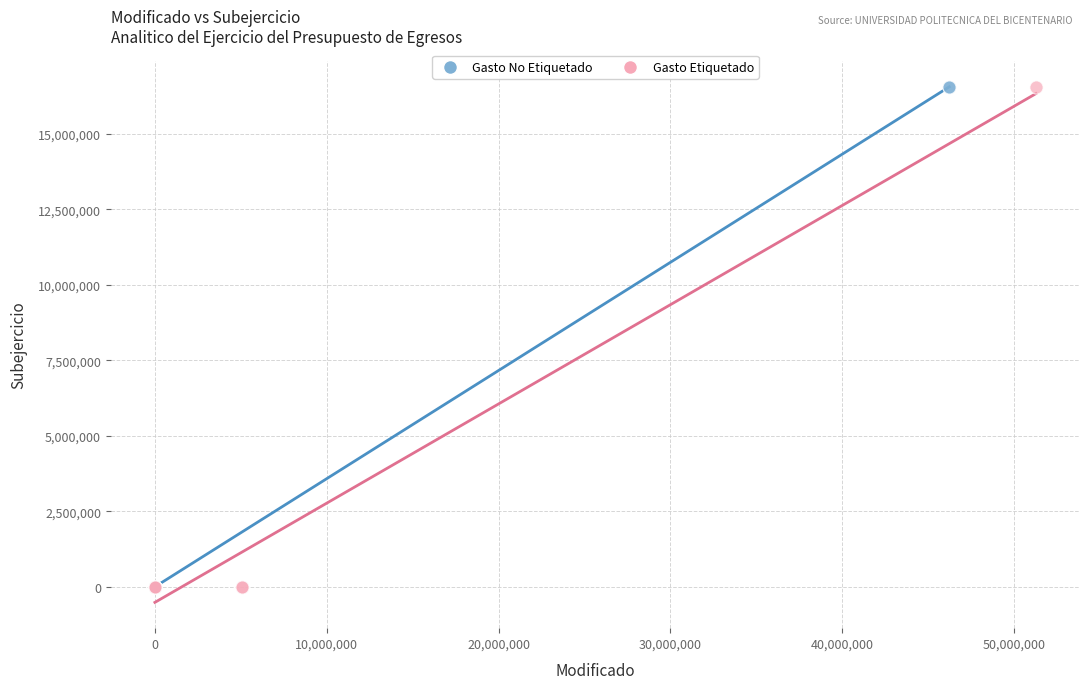

What are all the series names shown in the legend?

Gasto No Etiquetado, Gasto Etiquetado